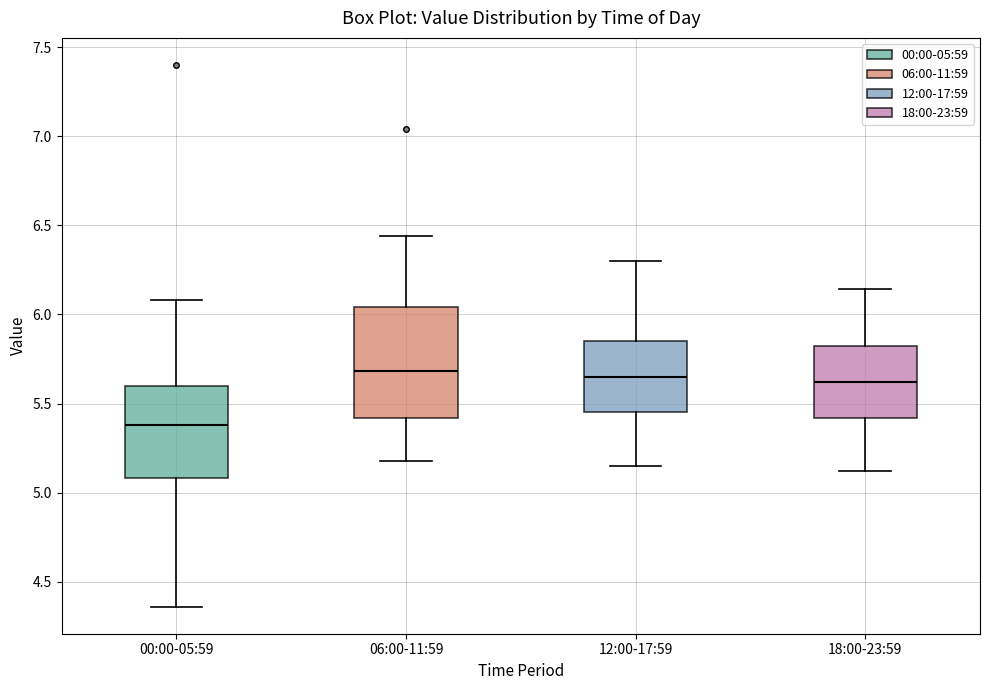

Which box's median line is the lowest?

00:00-05:59